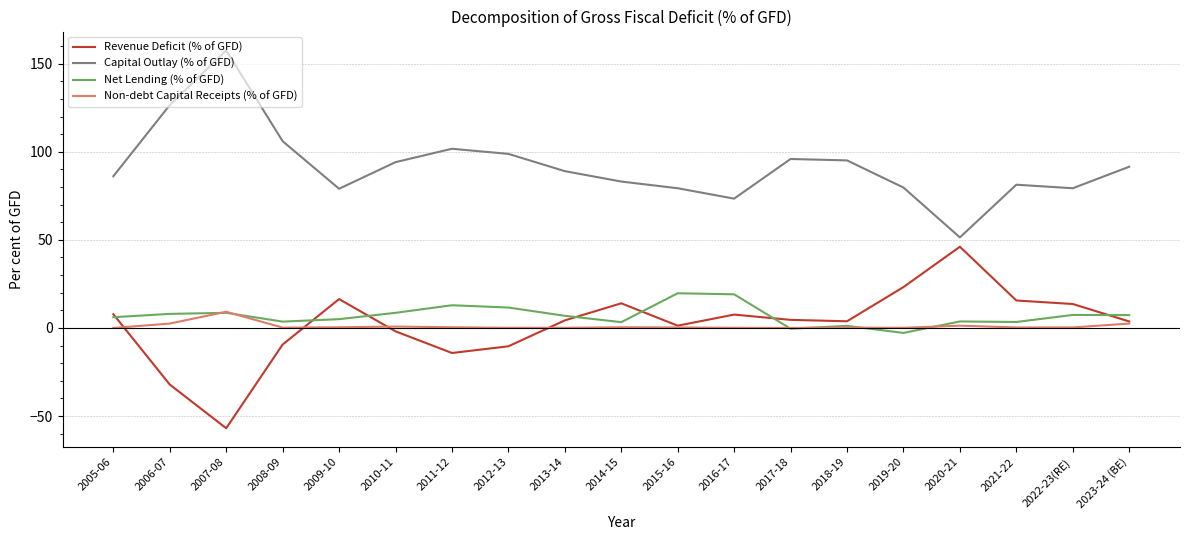

True or false: Revenue Deficit (% of GFD) and Capital Outlay (% of GFD) intersect in this chart.

False